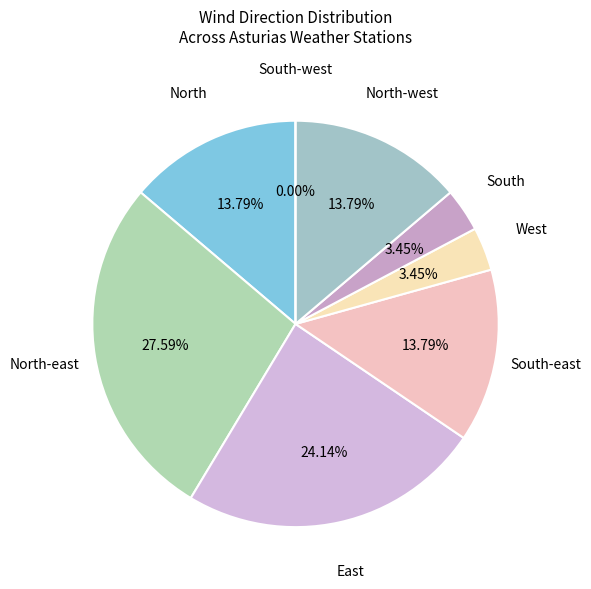

To the nearest percent, what is the average slice percentage?

12%